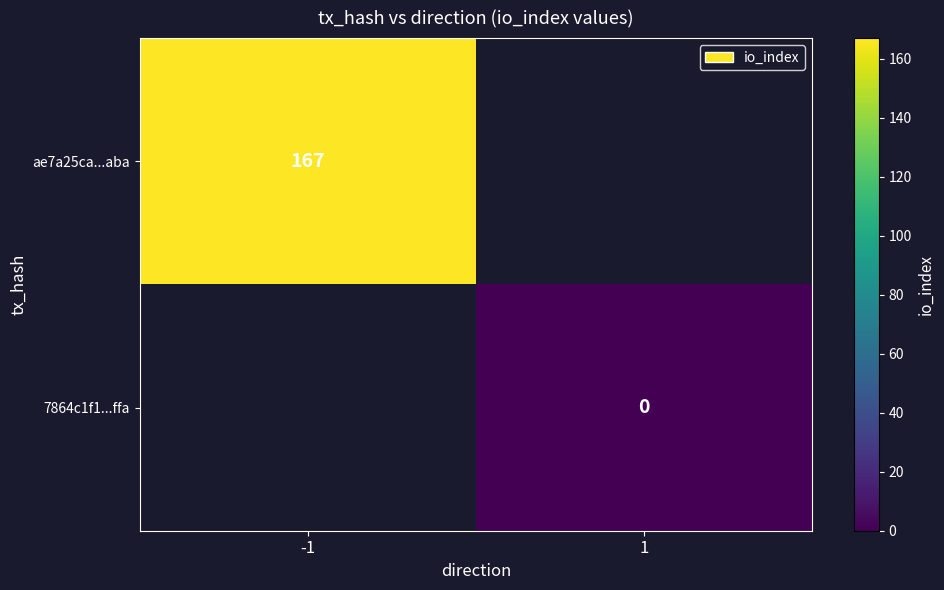

Which category has the highest value in the ae7a25ca...aba series?

-1